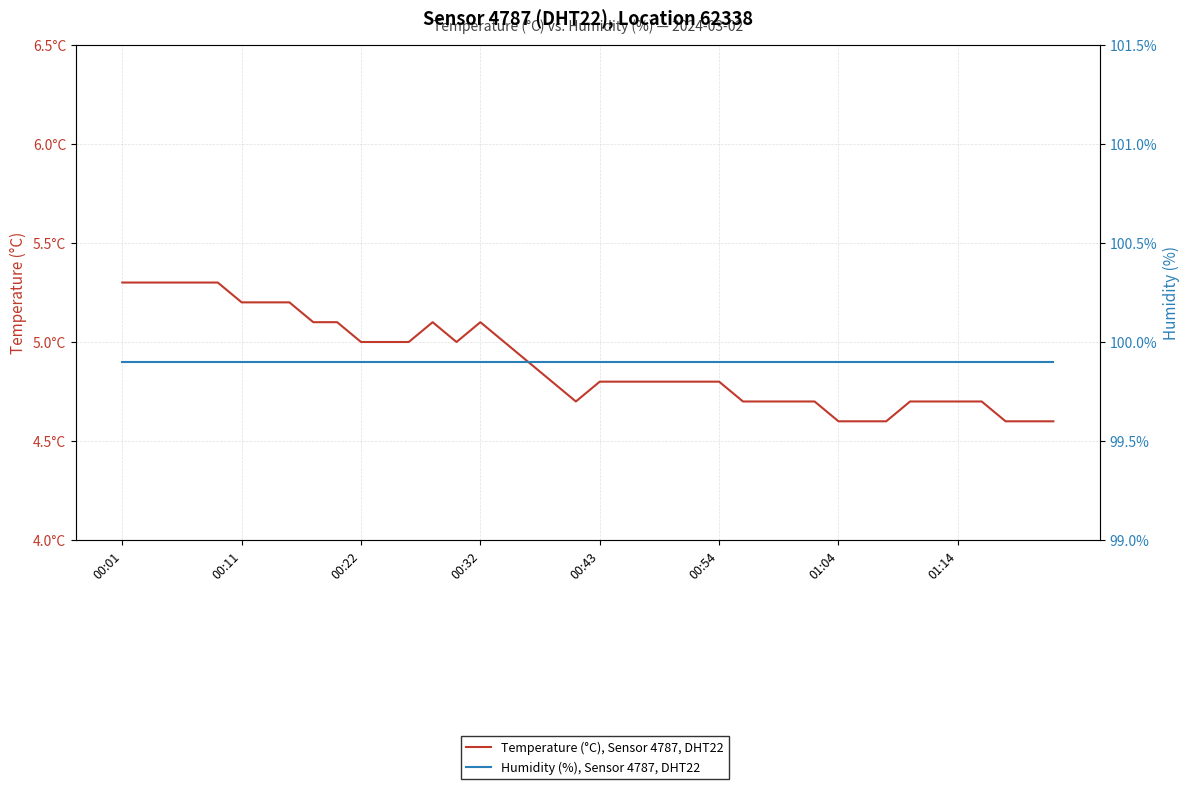

Which series has the widest spread of values?

Temperature (°C), Sensor 4787, DHT22